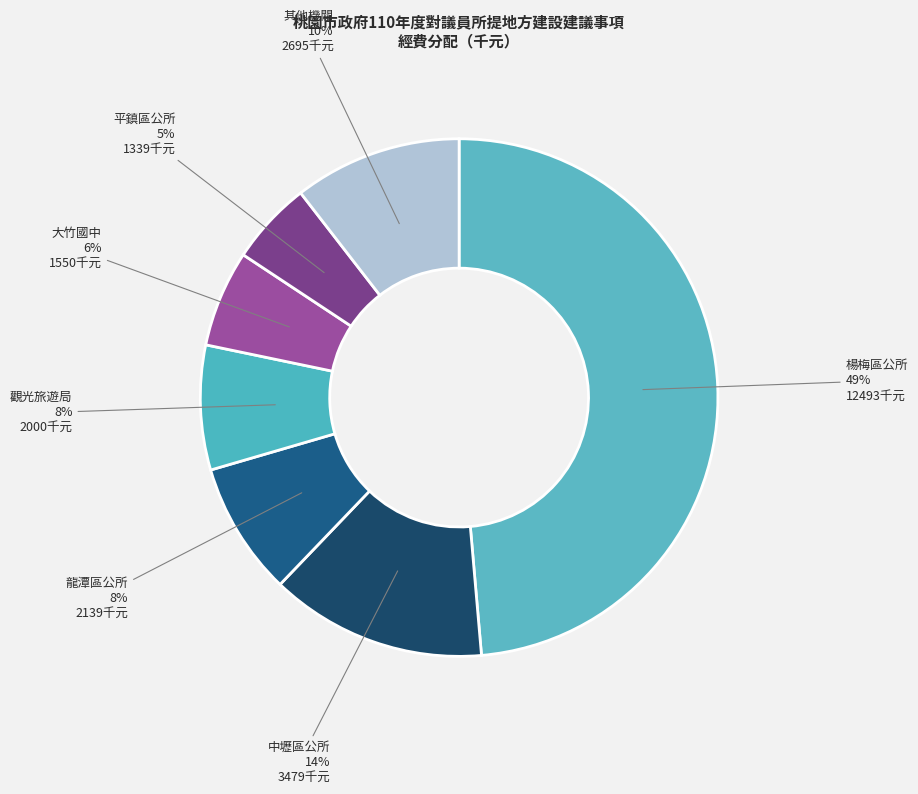

Does 平鎮區公所 represent more than half of the total?

No